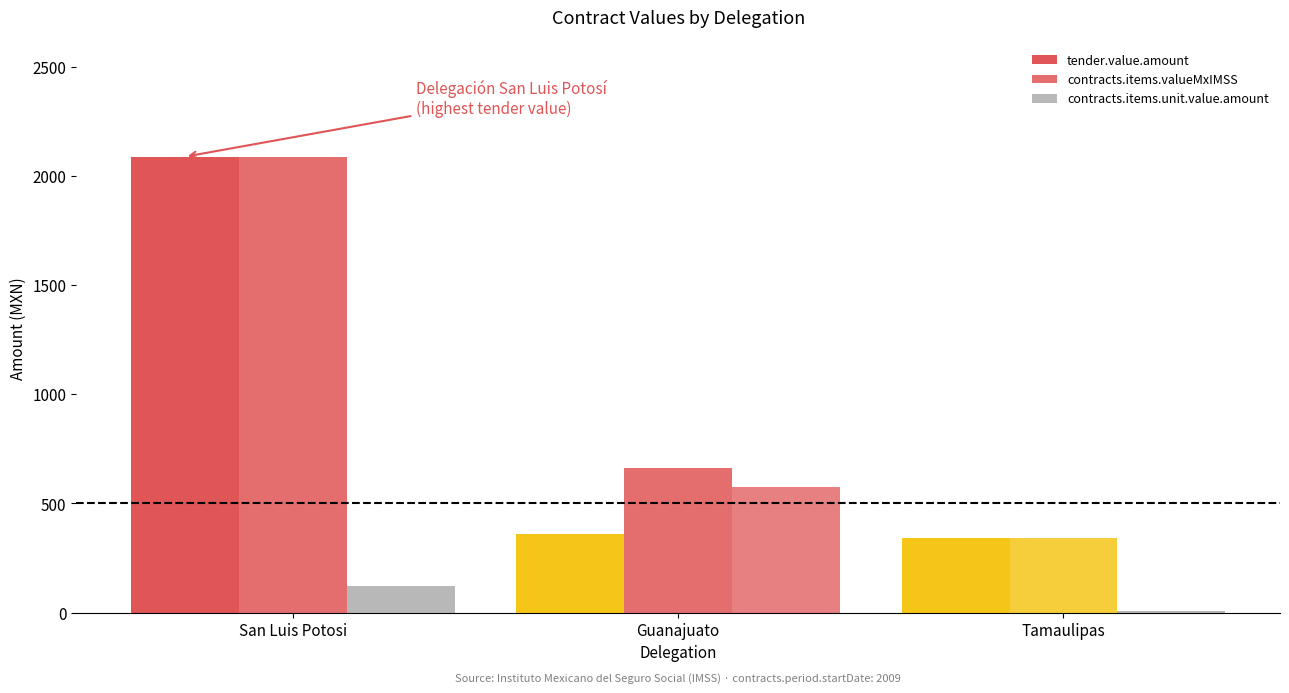

How many categories are shown in the chart?

3